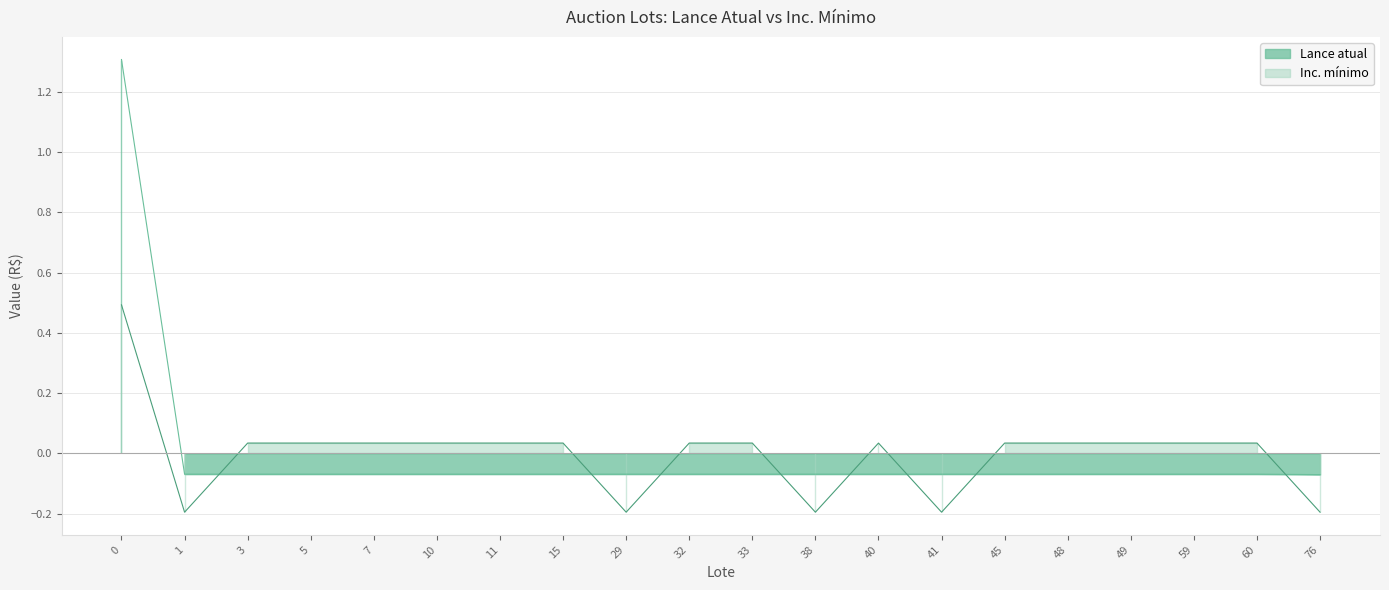

Is it true that Inc. mínimo equals 0.0 at 11?

False